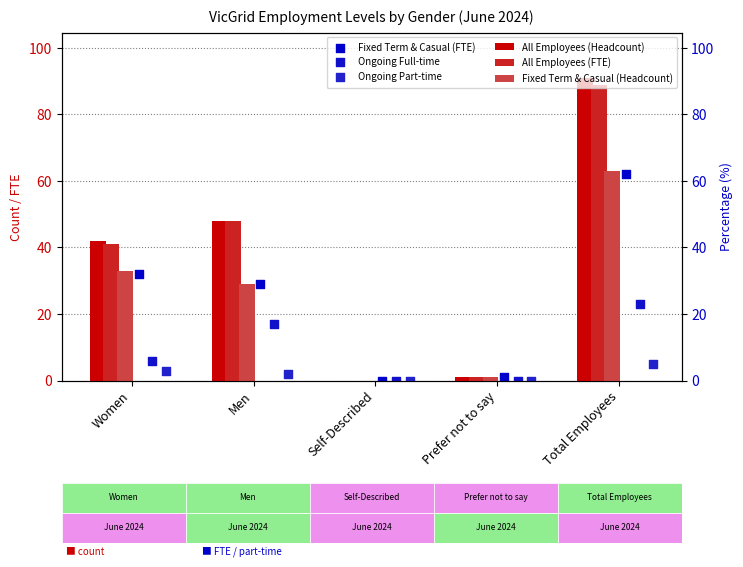

Which series has the largest total across all categories?

All Employees (Headcount)